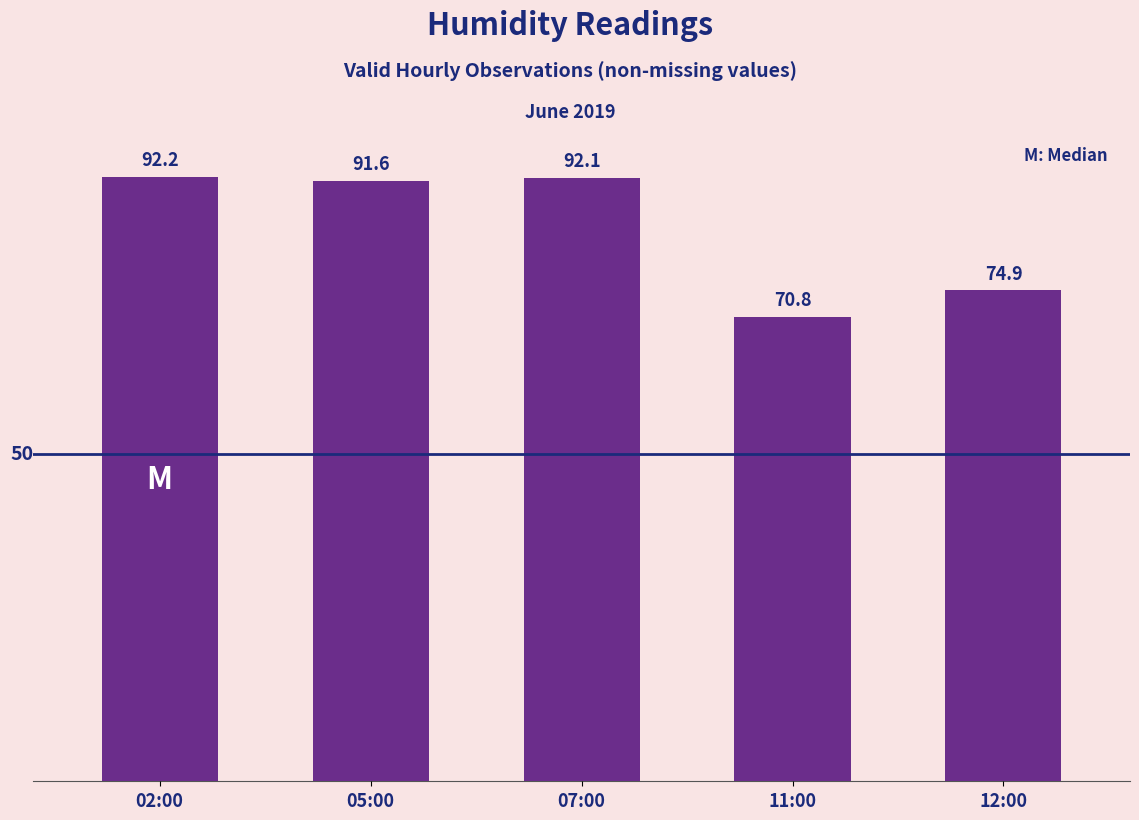

List the labels in order of value, largest first.

02:00, 07:00, 05:00, 12:00, 11:00